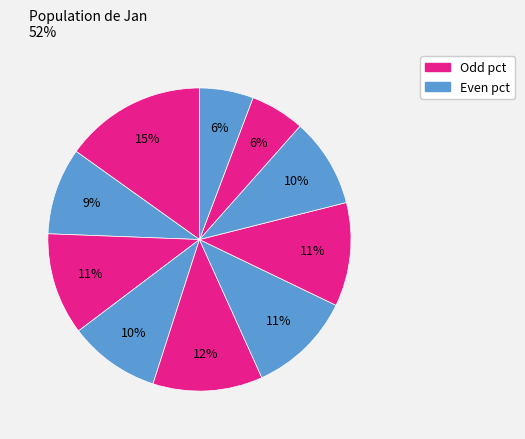

Count the number of slices in the pie.

10